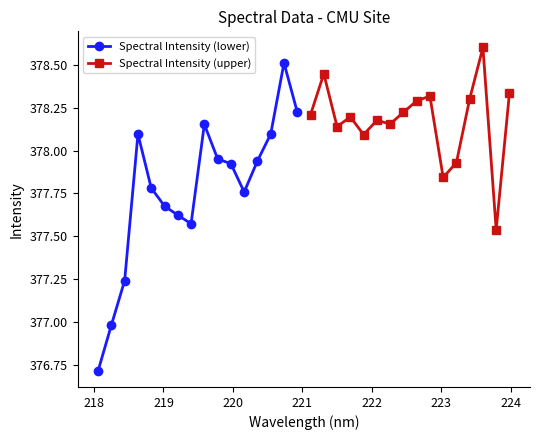

What is the lowest value of the Spectral Intensity (lower) series?

376.7